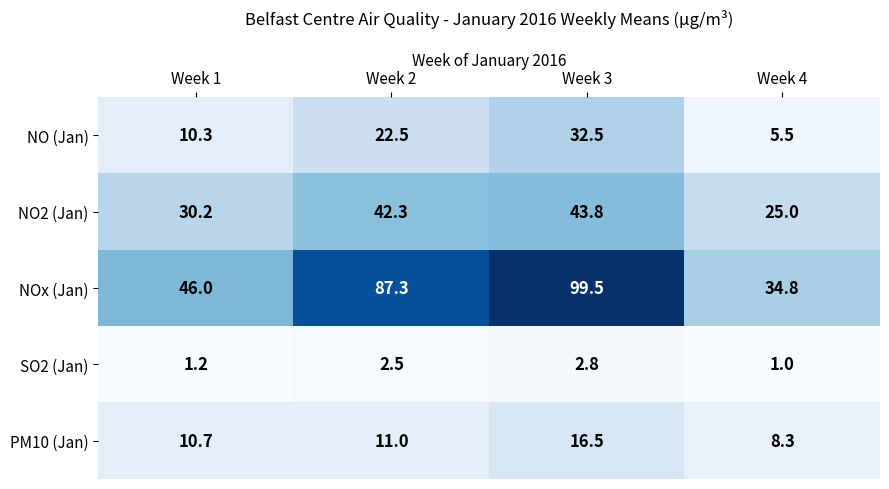

True or false: NO (Jan) has a value of 8.1 at Week 3.

False